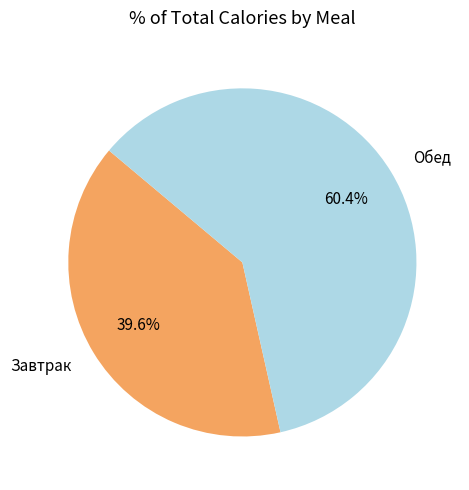

Which category accounts for the majority?

Обед